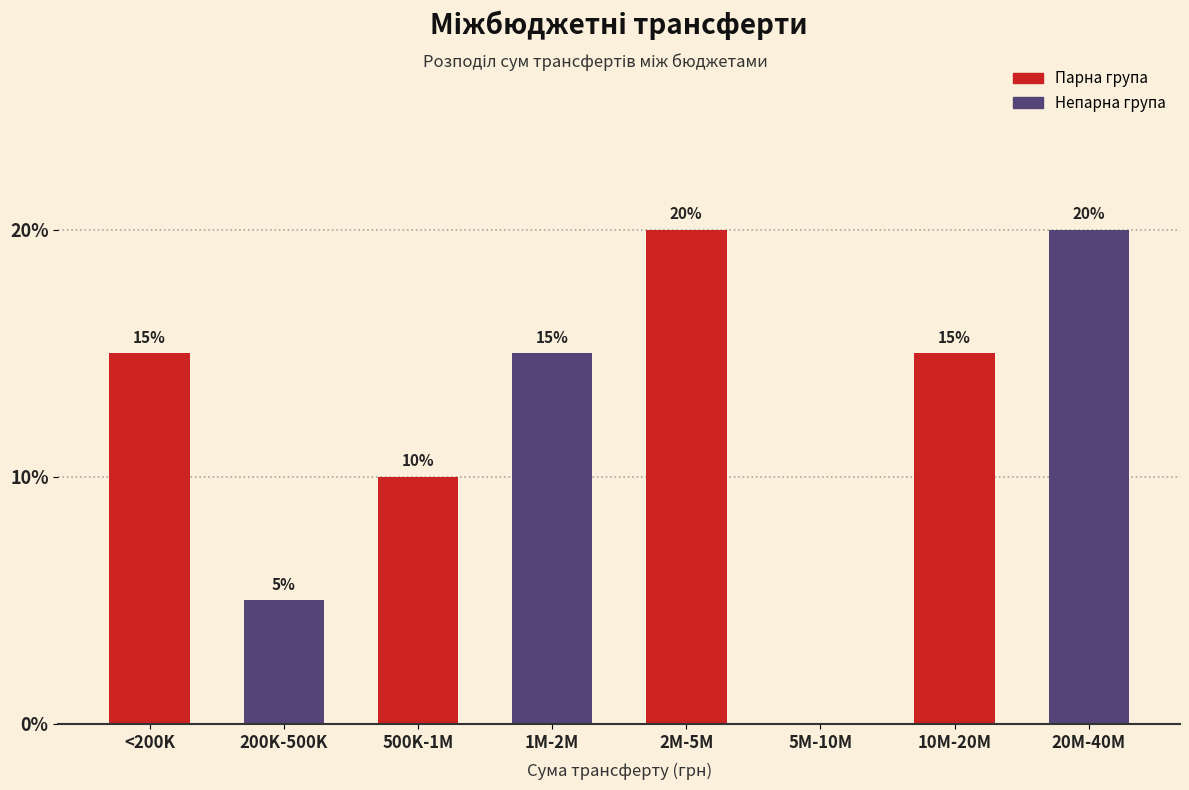

Reading right to left, list all the values displayed in this chart.

20M-40M=20	10M-20M=15	5M-10M=0	2M-5M=20	1M-2M=15	500K-1M=10	200K-500K=5	<200K=15